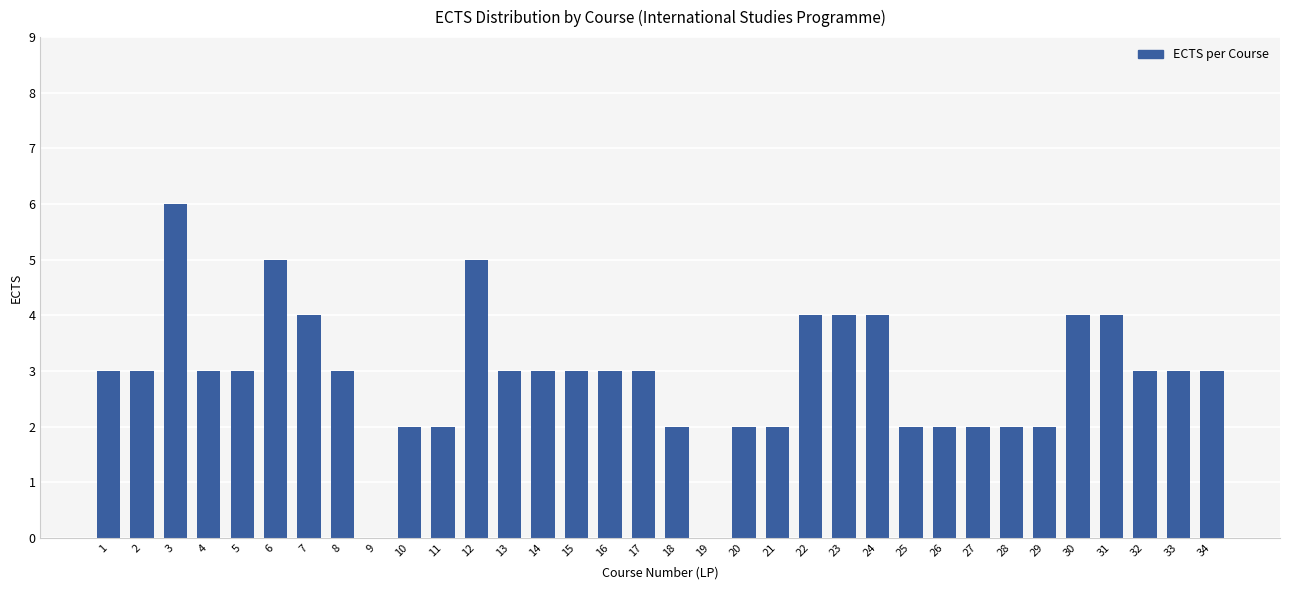

What is the maximum value shown in the chart?

6